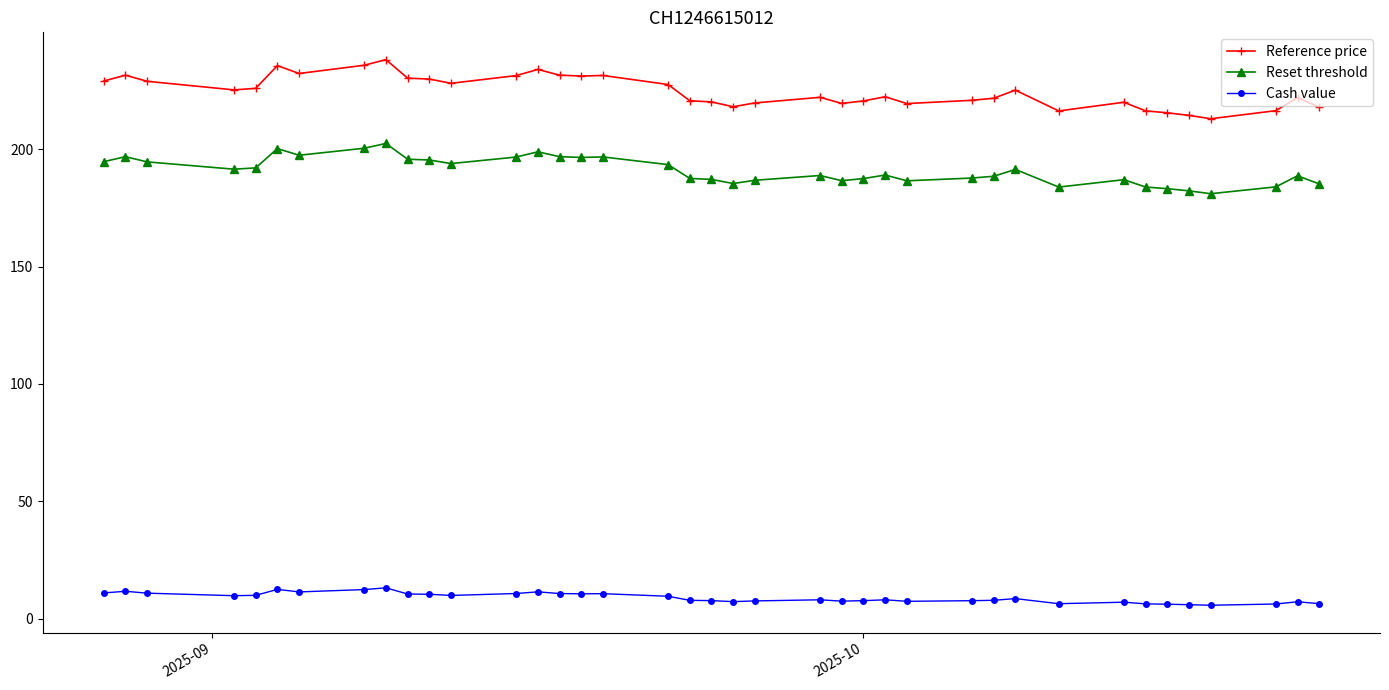

Which series has the largest range (max minus min)?

Reference price